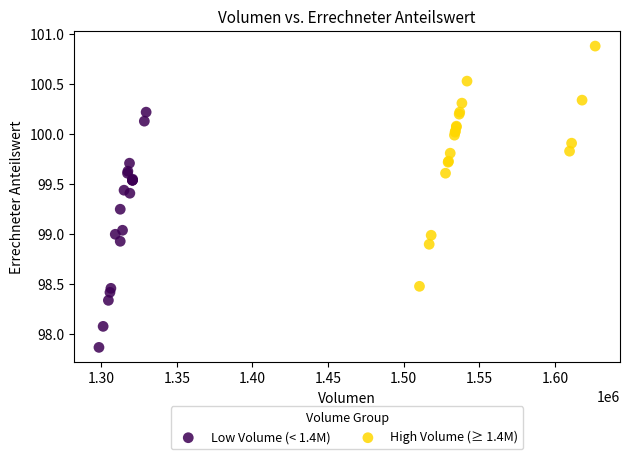

What are all the series names shown in the legend?

Low Volume (< 1.4M), High Volume (≥ 1.4M)